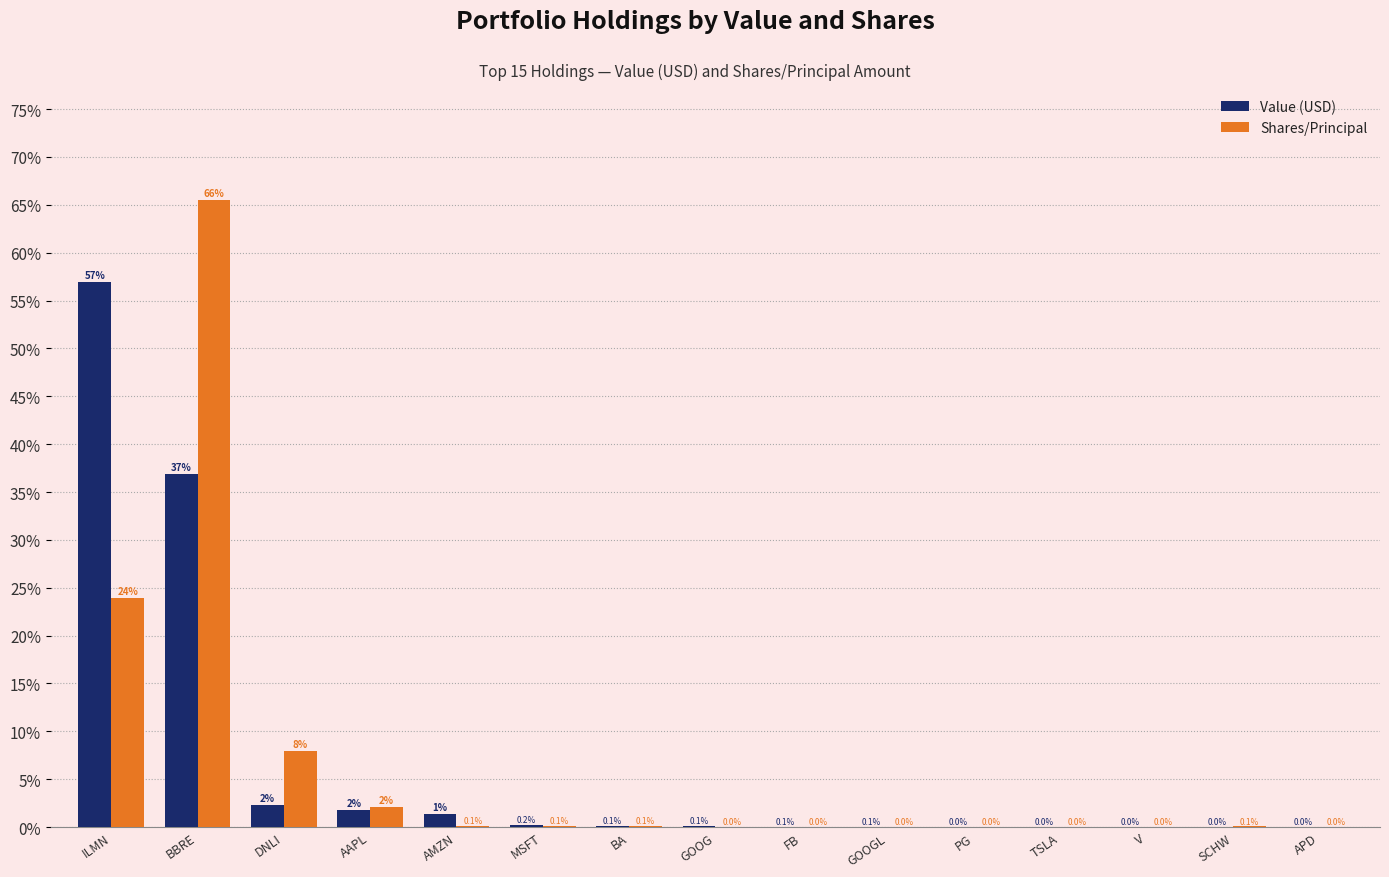

What are all the series names shown in the legend?

Value (USD), Shares/Principal